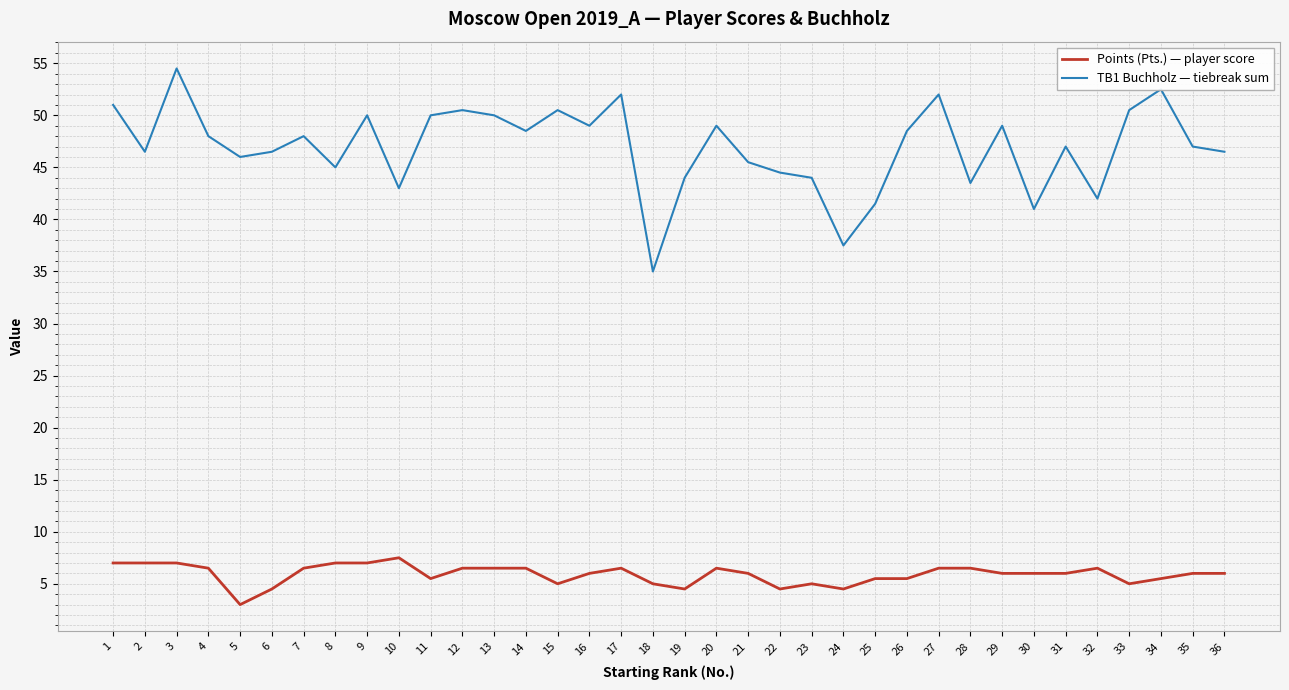

Reading left to right, transcribe all the data shown in this chart.

Points (Pts.) — player score: 7.0	7.0	7.0	6.5	3.0	4.5	6.5	7.0	7.0	7.5	5.5	6.5	6.5	6.5	5.0	6.0	6.5	5.0	4.5	6.5	6.0	4.5	5.0	4.5	5.5	5.5	6.5	6.5	6.0	6.0	6.0	6.5	5.0	5.5	6.0	6.0
TB1 Buchholz — tiebreak sum: 51.0	46.5	54.5	48.0	46.0	46.5	48.0	45.0	50.0	43.0	50.0	50.5	50.0	48.5	50.5	49.0	52.0	35.0	44.0	49.0	45.5	44.5	44.0	37.5	41.5	48.5	52.0	43.5	49.0	41.0	47.0	42.0	50.5	52.5	47.0	46.5